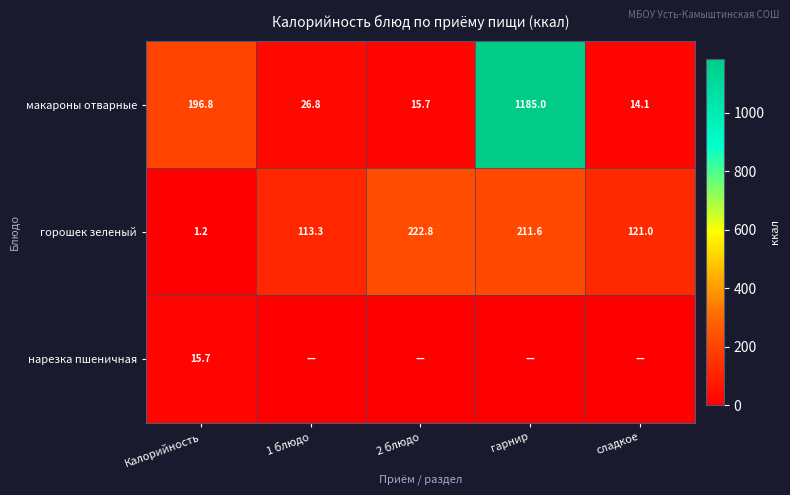

Where does the макароны отварные series first go above 26?

Калорийность